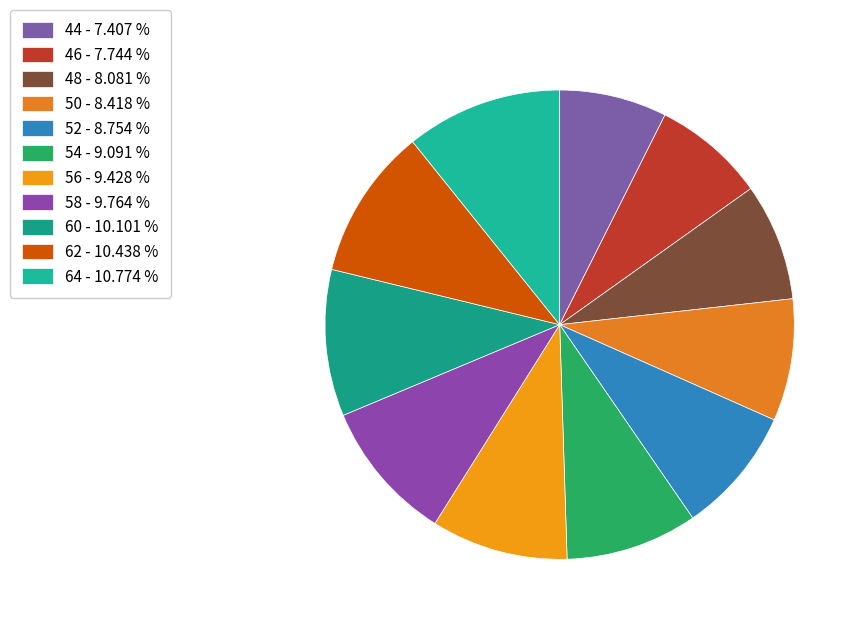

How many segments does this pie chart have?

11